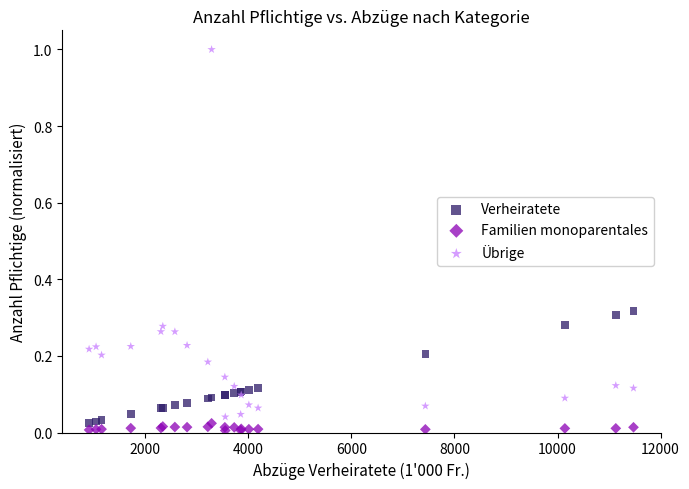

Which series reaches the maximum Y coordinate?

Übrige